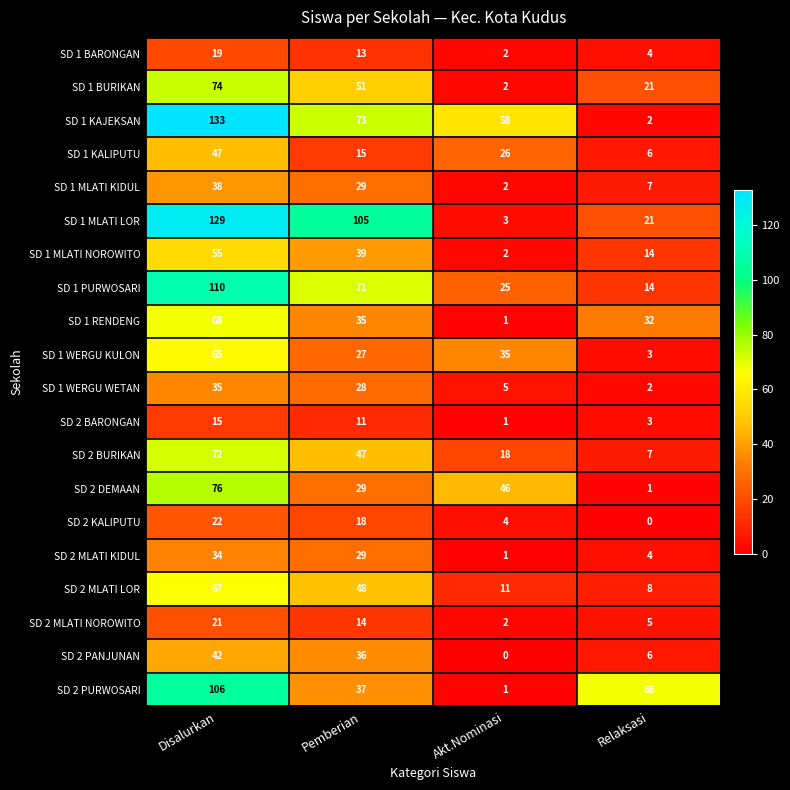

Rank the series by their maximum value, from highest to lowest.

SD 1 KAJEKSAN, SD 1 MLATI LOR, SD 1 PURWOSARI, SD 2 PURWOSARI, SD 2 DEMAAN, SD 1 BURIKAN, SD 2 BURIKAN, SD 1 RENDENG, SD 2 MLATI LOR, SD 1 WERGU KULON, SD 1 MLATI NOROWITO, SD 1 KALIPUTU, SD 2 PANJUNAN, SD 1 MLATI KIDUL, SD 1 WERGU WETAN, SD 2 MLATI KIDUL, SD 2 KALIPUTU, SD 2 MLATI NOROWITO, SD 1 BARONGAN, SD 2 BARONGAN